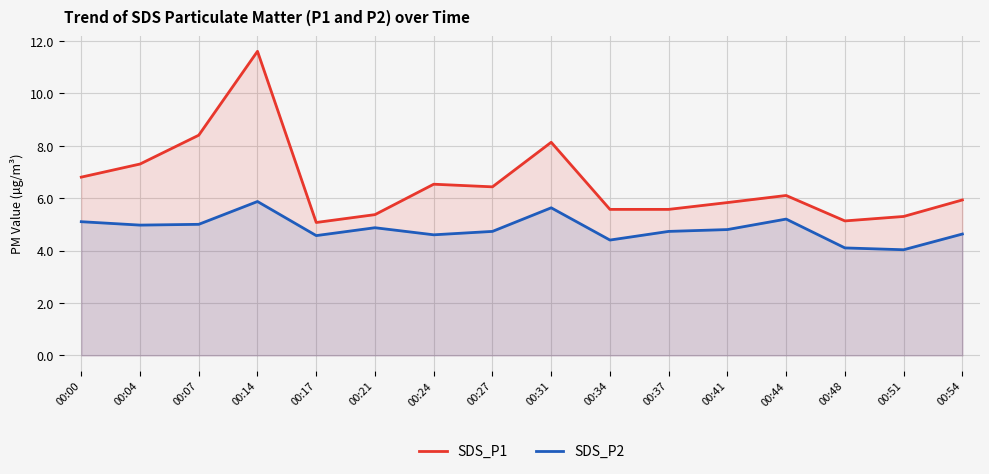

True or false: SDS_P2 has a value of 5.0 at 00:07.

True